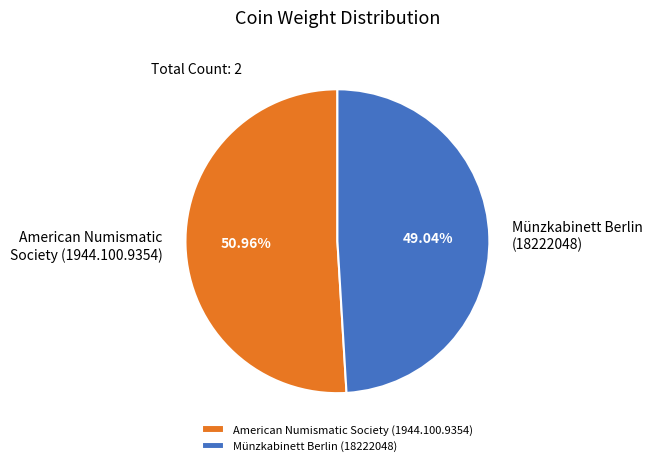

How many segments does this pie chart have?

2